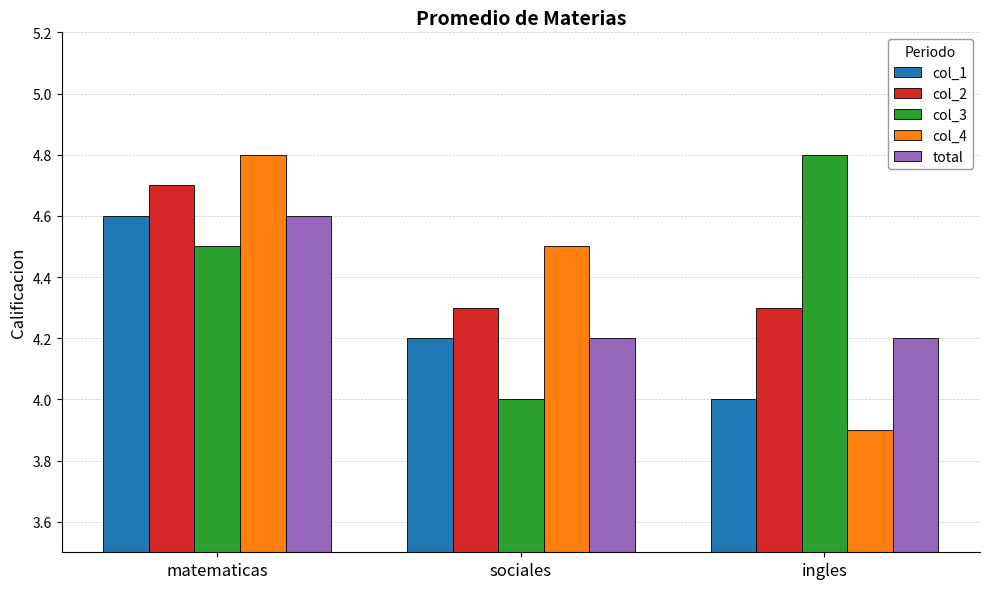

How many categories are shown in the chart?

3